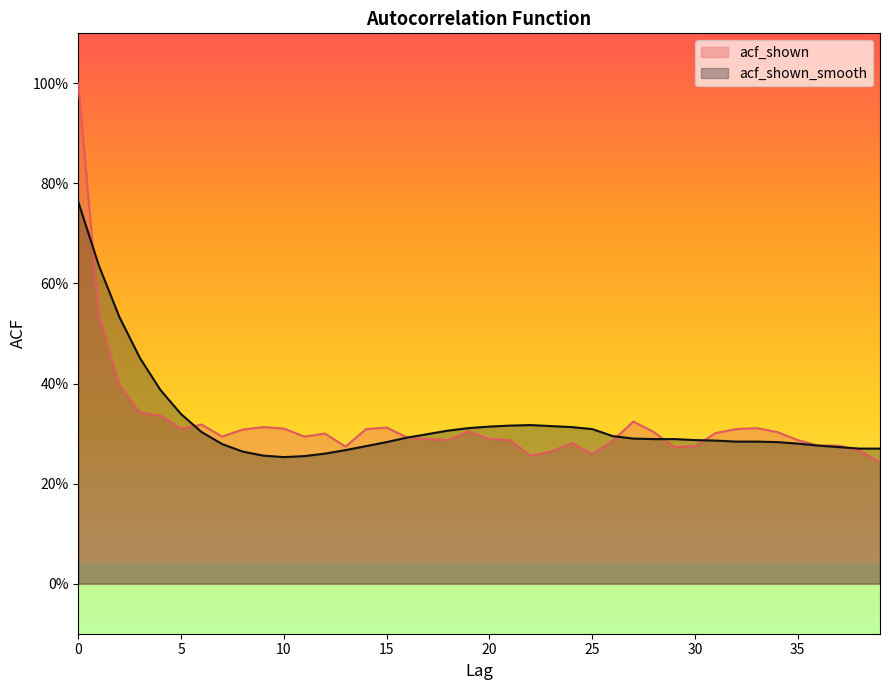

What is the greatest value displayed?

1.0